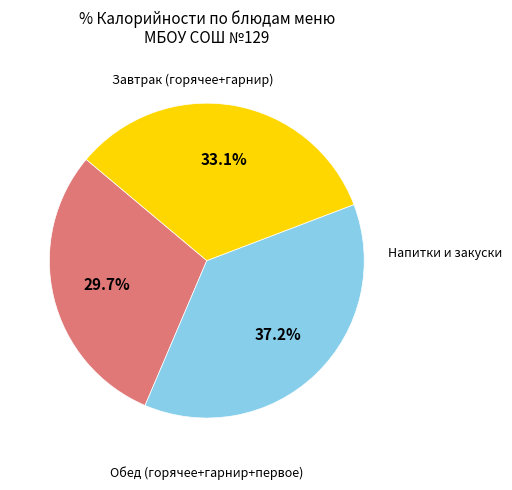

Is there a majority slice in this chart?

No